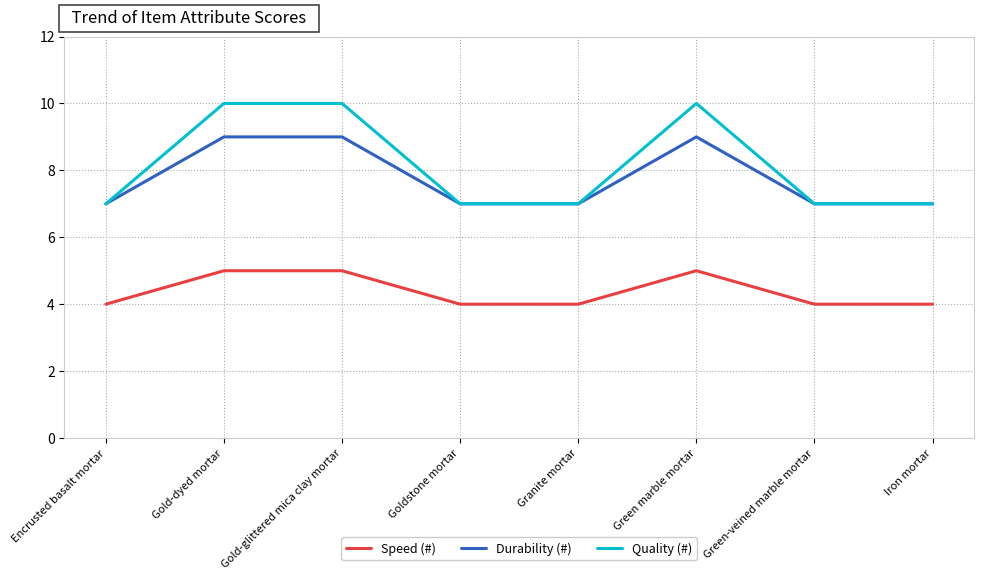

Which series has the largest range (max minus min)?

Quality (#)